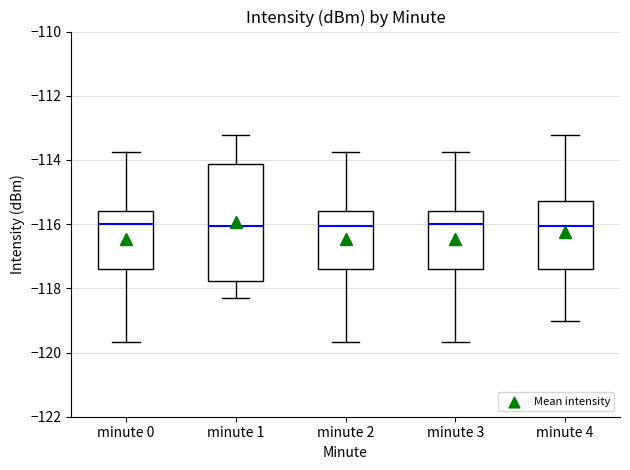

Where is the lower edge of the box for minute 3 on the y-axis? The values are not printed on the chart, so give them approximately, as read against the axis.

-117.4